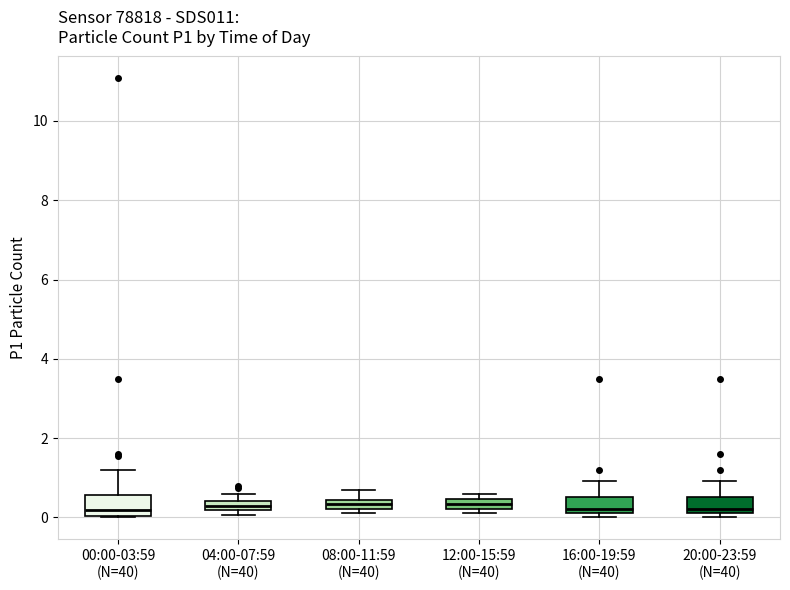

Where does the upper whisker of the box for 20:00-23:59 (N=40) end on the y-axis? The values are not printed on the chart, so give them approximately, as read against the axis.

1.0